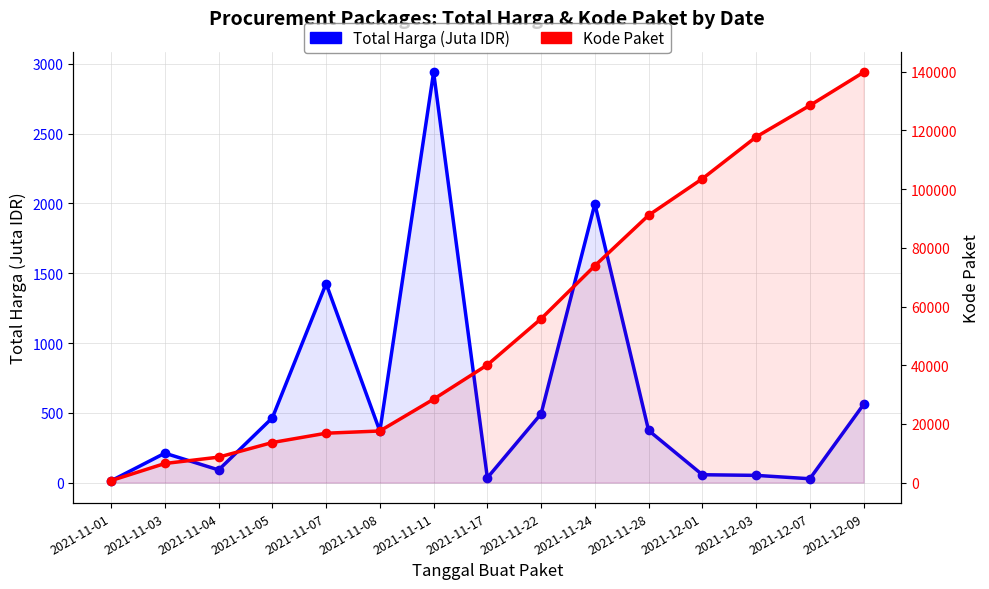

How many series are shown in this chart?

2